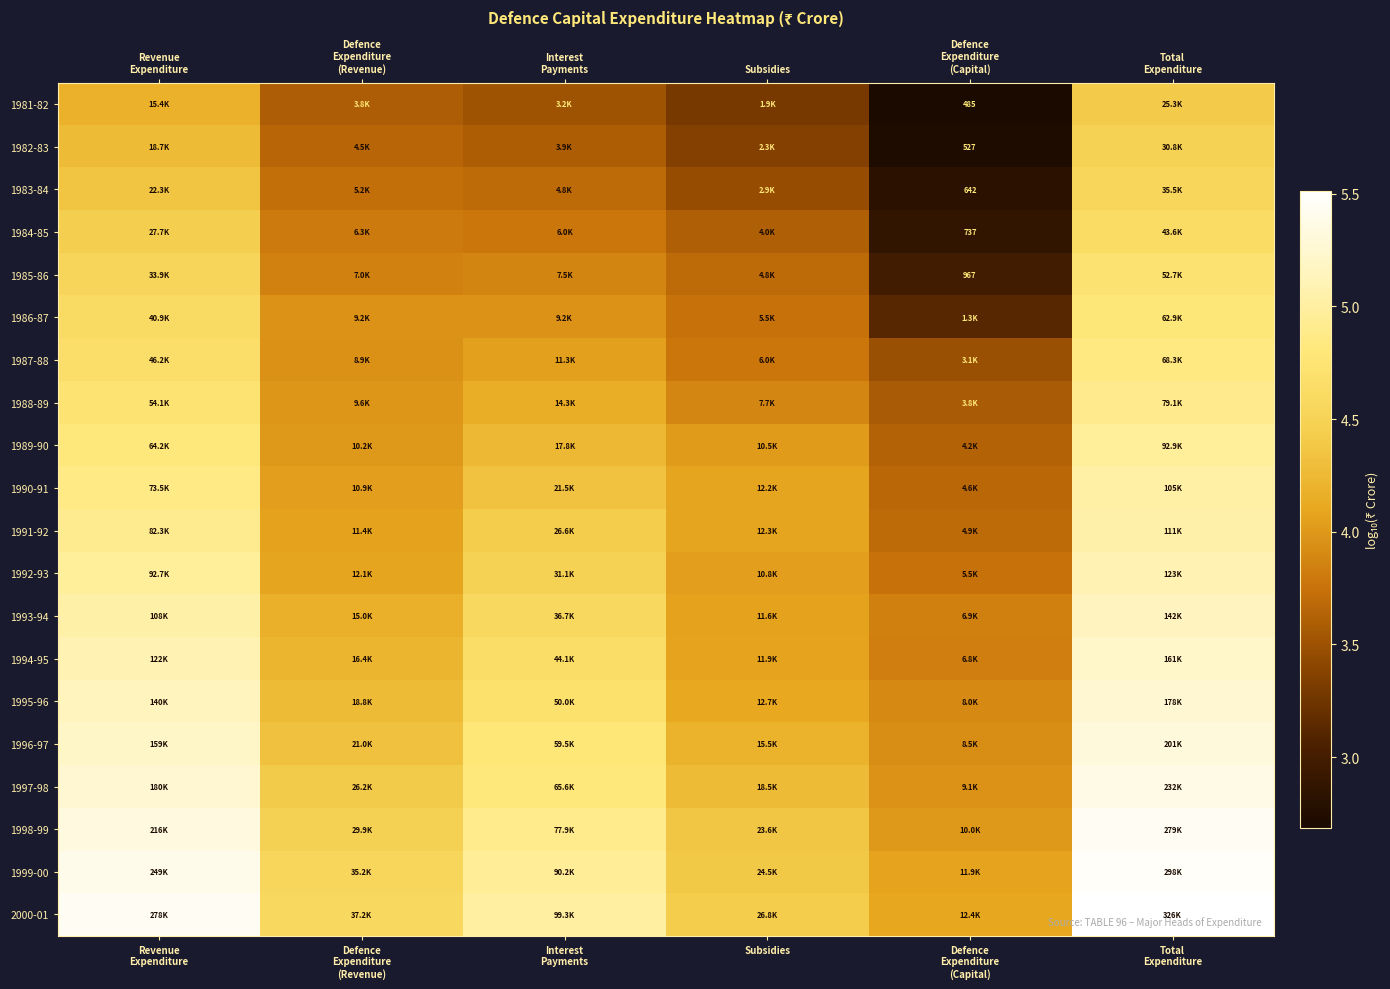

What is the spread (max minus min) of values at Subsidies?

1.1